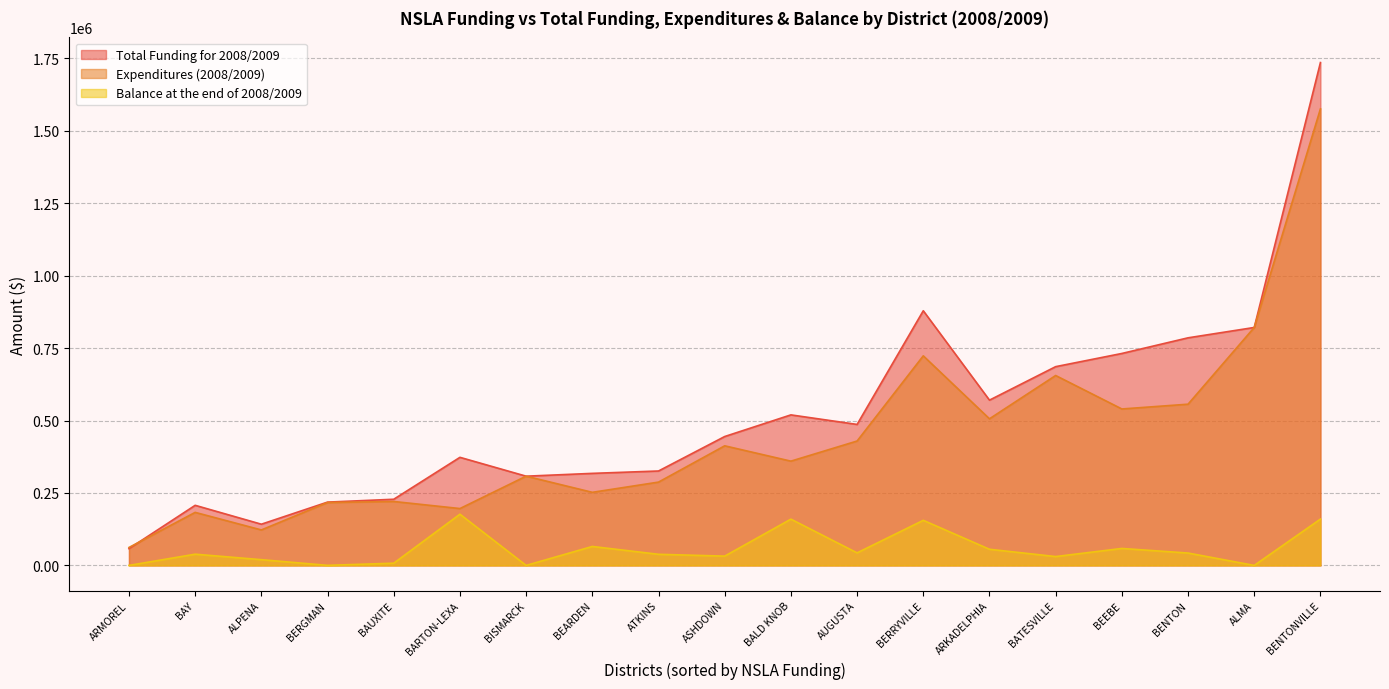

Reading left to right, what are all the values shown in this chart?

Total Funding for 2008/2009: ALMA=821029.0	ALPENA=142182.1	ARKADELPHIA=570281.7	ARMOREL=57860.4	ASHDOWN=444741.1	ATKINS=325778.2	AUGUSTA=486461.4	BALD KNOB=519404.0	BARTON-LEXA=372925.8	BATESVILLE=685842.3	BAUXITE=228275.4	BAY=207353.4	BEARDEN=317588.9	BEEBE=731317.9	BENTON=785322.9	BENTONVILLE=1735156.3	BERGMAN=218426.9	BERRYVILLE=878710.7	BISMARCK=307873.9
Expenditures (2008/2009): ALMA=821029.0	ALPENA=122373.0	ARKADELPHIA=505904.0	ARMOREL=61912.2	ASHDOWN=412677.3	ATKINS=287436.3	AUGUSTA=429205.6	BALD KNOB=359762.6	BARTON-LEXA=196194.4	BATESVILLE=655275.8	BAUXITE=220582.8	BAY=182988.3	BEARDEN=252189.0	BEEBE=539807.5	BENTON=556291.0	BENTONVILLE=1575311.5	BERGMAN=217012.0	BERRYVILLE=723122.7	BISMARCK=307873.9
Balance at the end of 2008/2009: ALMA=0.0	ALPENA=19809.1	ARKADELPHIA=55706.4	ARMOREL=-4948.3	ASHDOWN=32063.8	ATKINS=38341.9	AUGUSTA=43332.8	BALD KNOB=159641.4	BARTON-LEXA=176731.4	BATESVILLE=30566.5	BAUXITE=7692.7	BAY=38736.3	BEARDEN=65399.9	BEEBE=58510.4	BENTON=42701.4	BENTONVILLE=159844.8	BERGMAN=214.9	BERRYVILLE=155588.0	BISMARCK=0.0